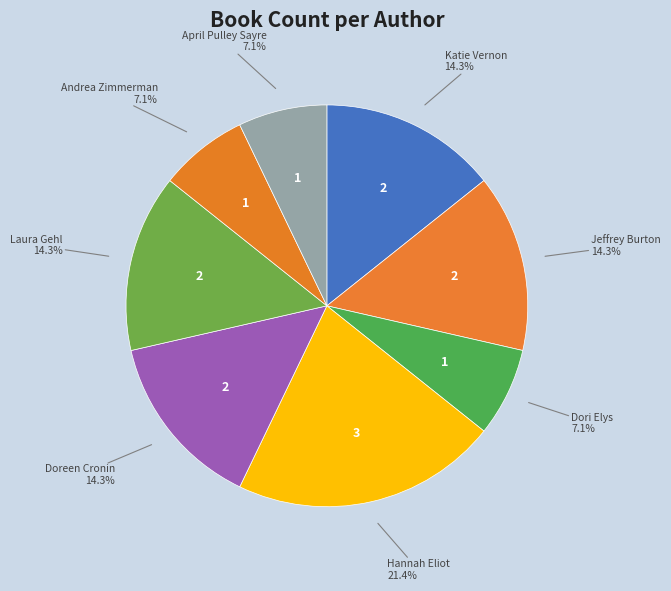

Which slice is the largest?

Hannah Eliot